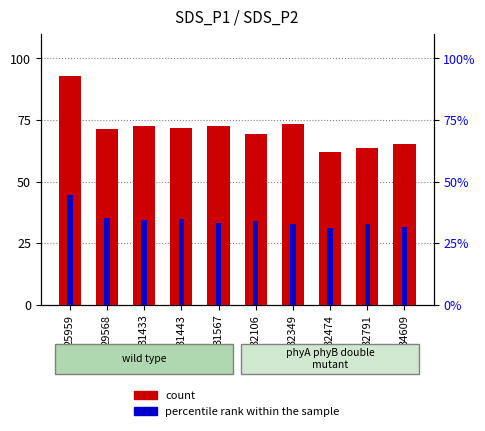

Does the chart contain stacked bars?

No